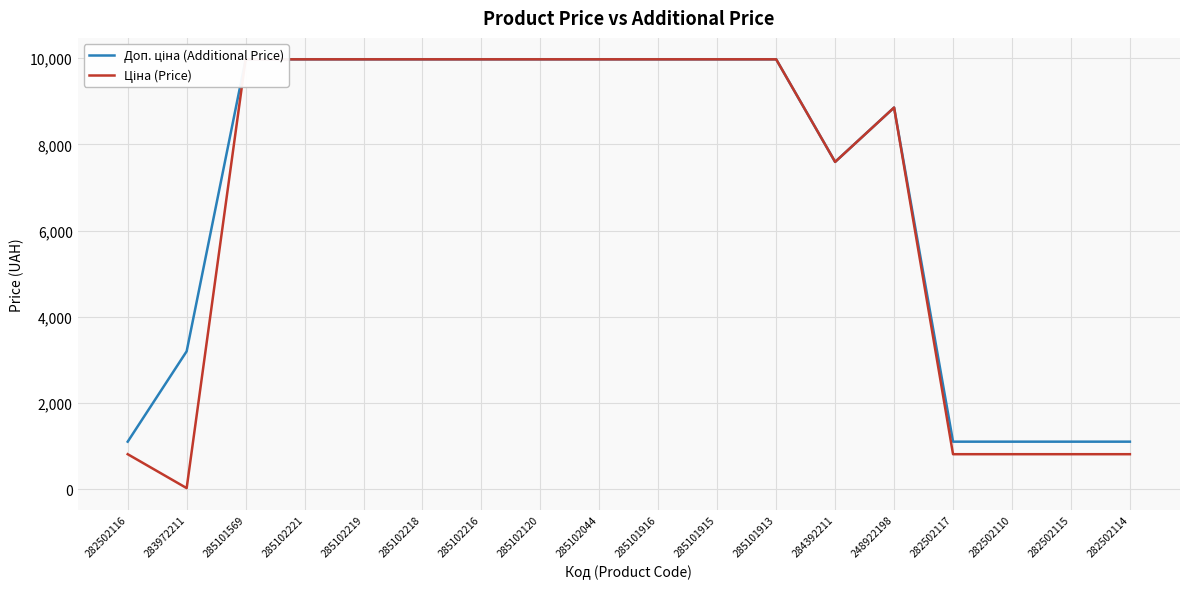

List the series in order of their overall mean, highest first.

Доп. ціна (Additional Price), Ціна (Price)